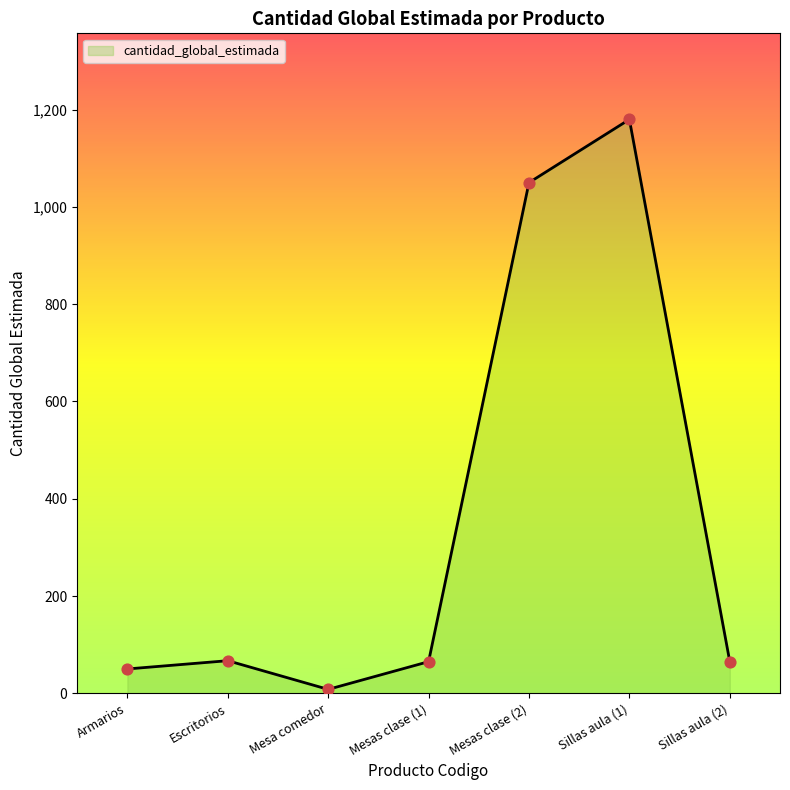

Between Armarios and Mesas clase (2), which is larger?

Mesas clase (2)